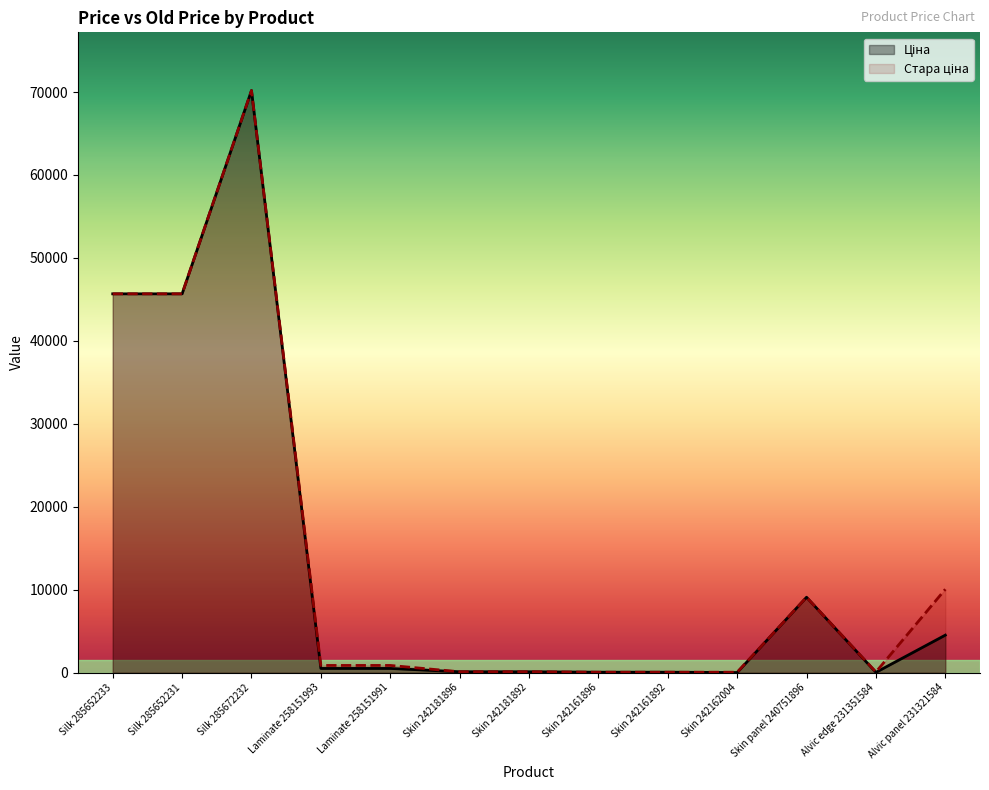

Which category has the highest value in the Стара ціна series?

Silk 285672232